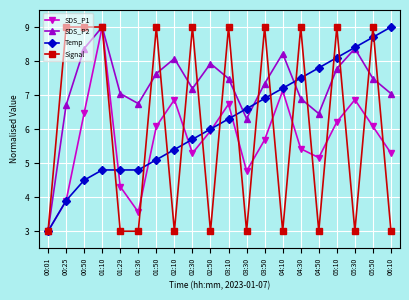

What position from the left is 04:10?

14